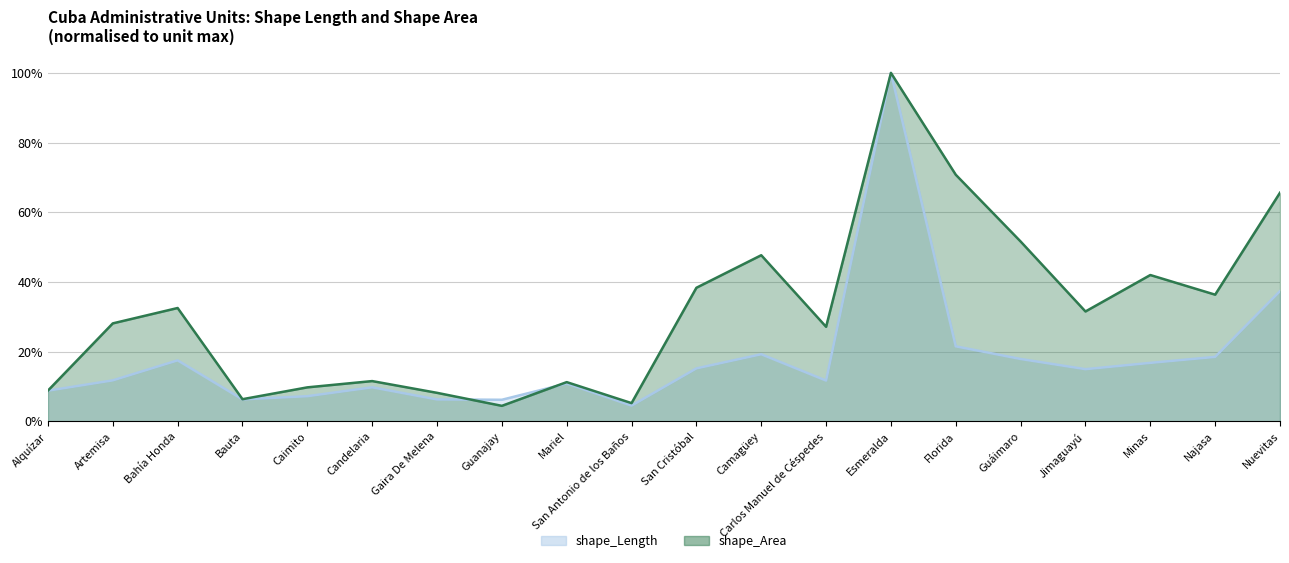

List the series in order of their overall mean, lowest first.

shape_Length, shape_Area